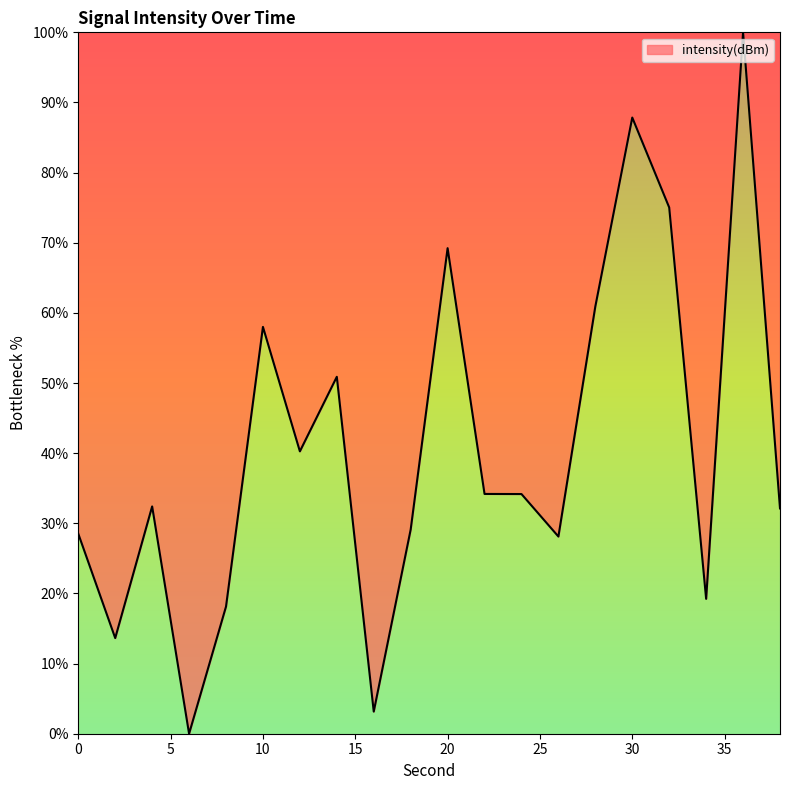

What is the difference between the maximum and minimum values?

100.0